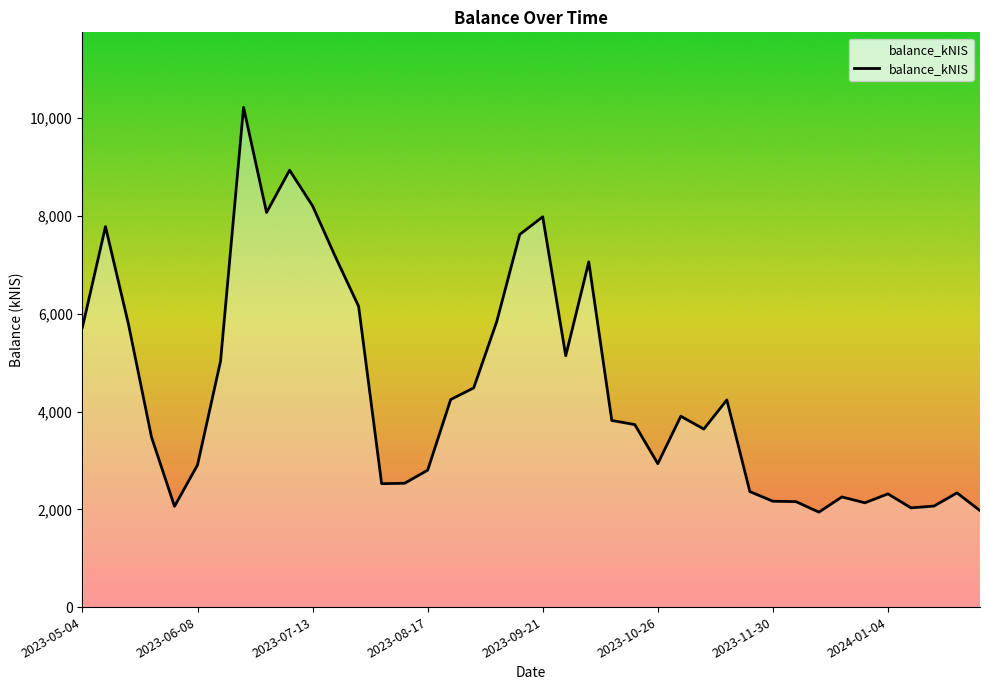

What is the difference between the maximum and minimum values?

8282.1